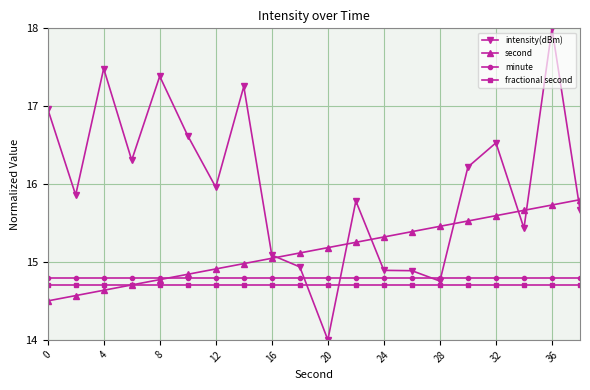

Which series has the largest range (max minus min)?

intensity(dBm)